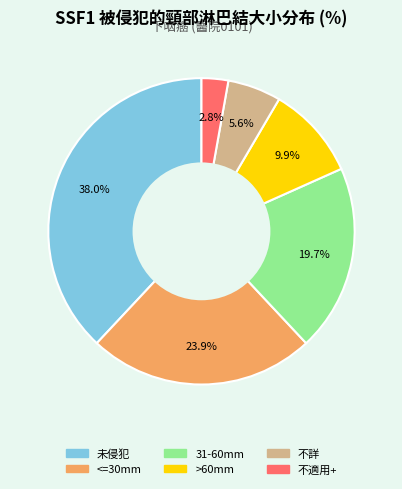

To the nearest percent, what is the difference between the 不適用+ and >60mm slice percentages?

7%